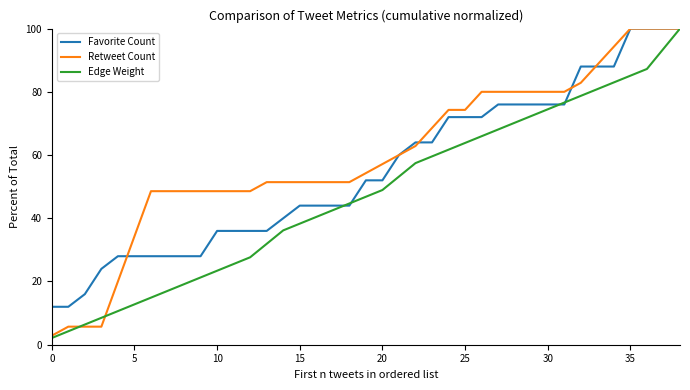

Which series has the largest total across all categories?

Retweet Count